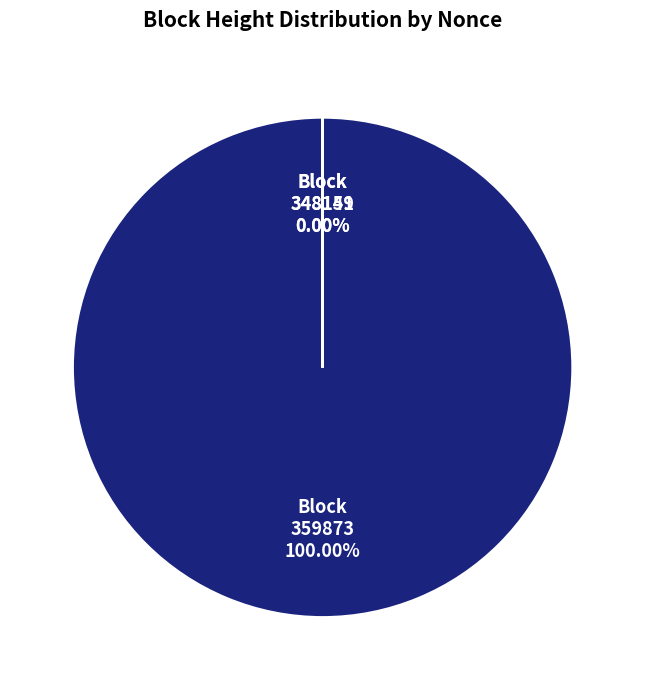

Does any single category account for the majority?

Yes